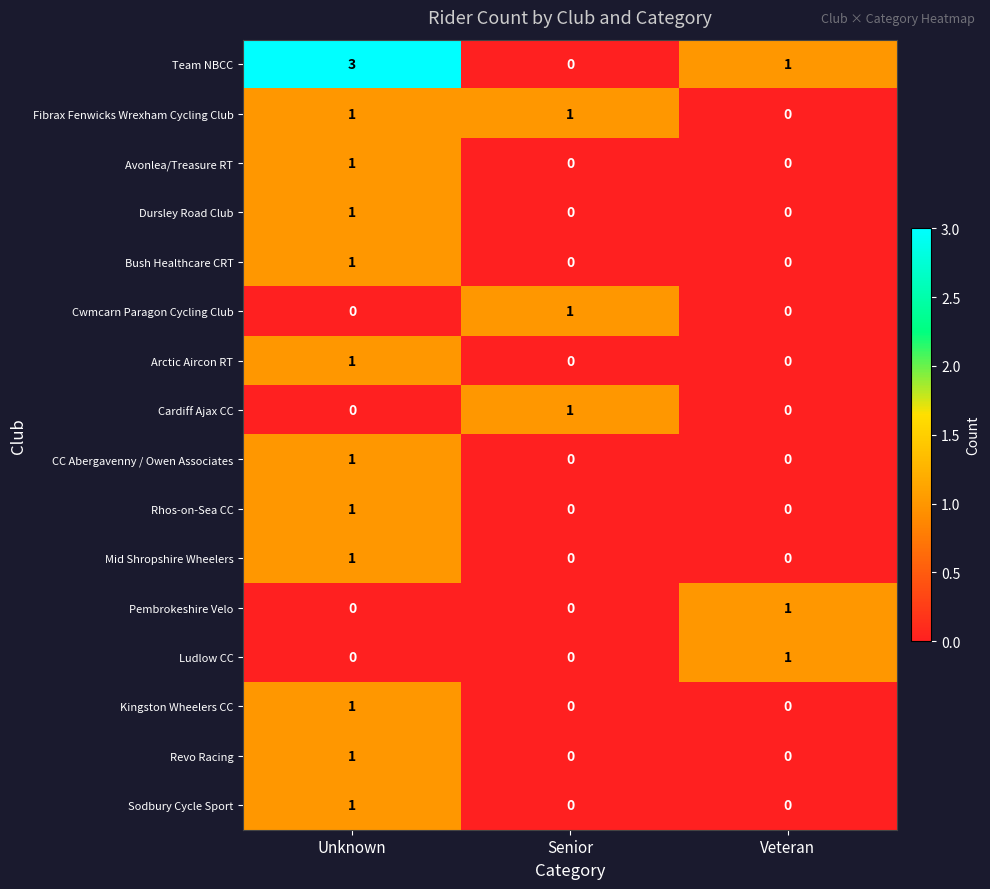

At which category is the sum across all series the highest?

Unknown